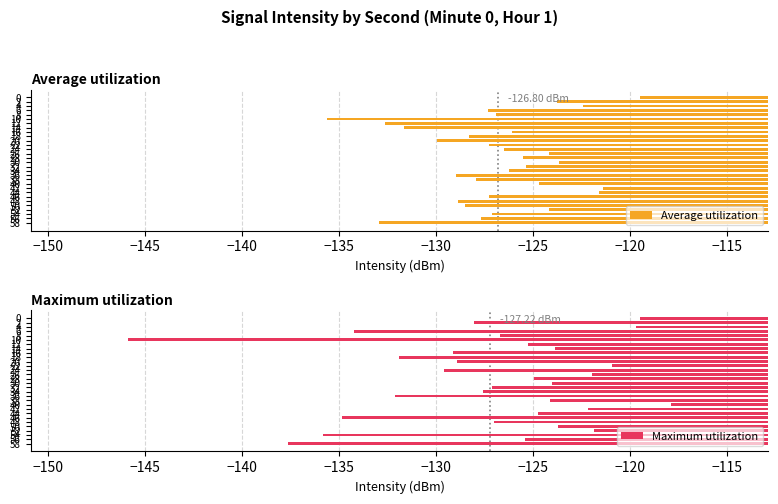

Rank the series by their average value, from highest to lowest.

Average utilization, Maximum utilization